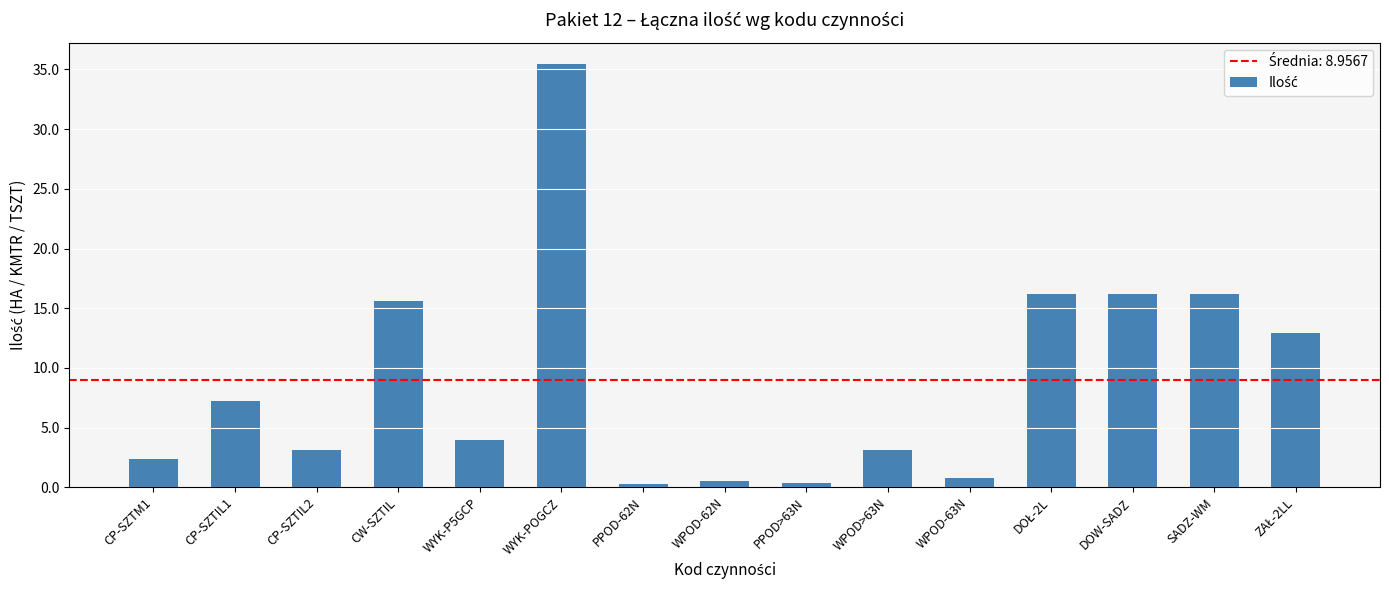

Does the chart contain any negative values?

No